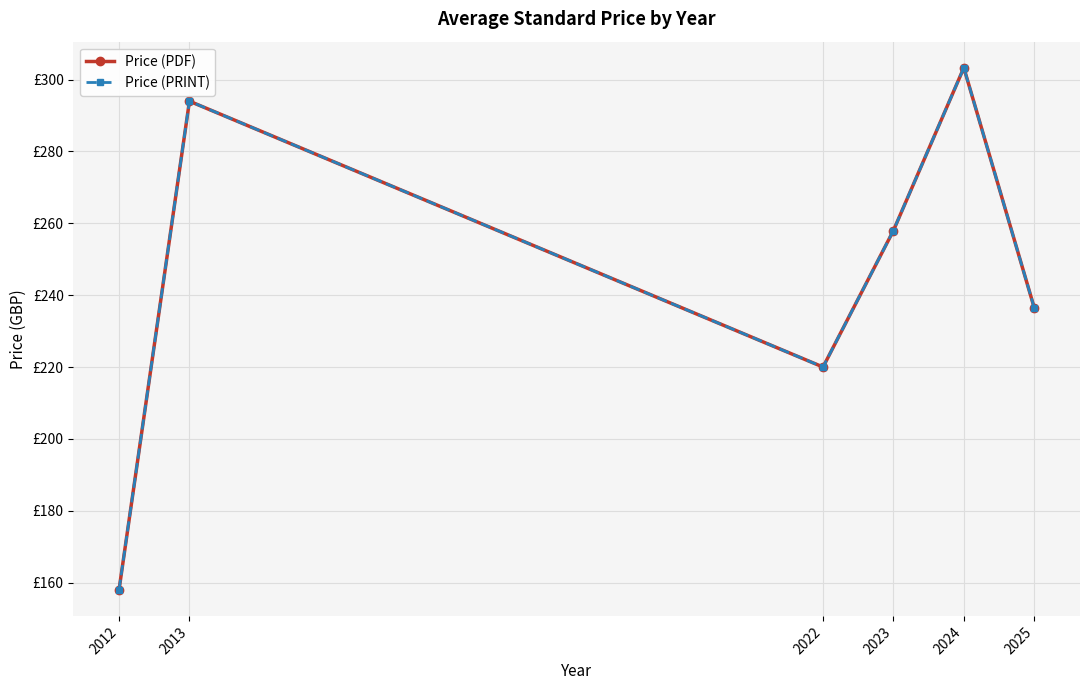

True or false: Price (PDF) and Price (PRINT) cross at least once.

False